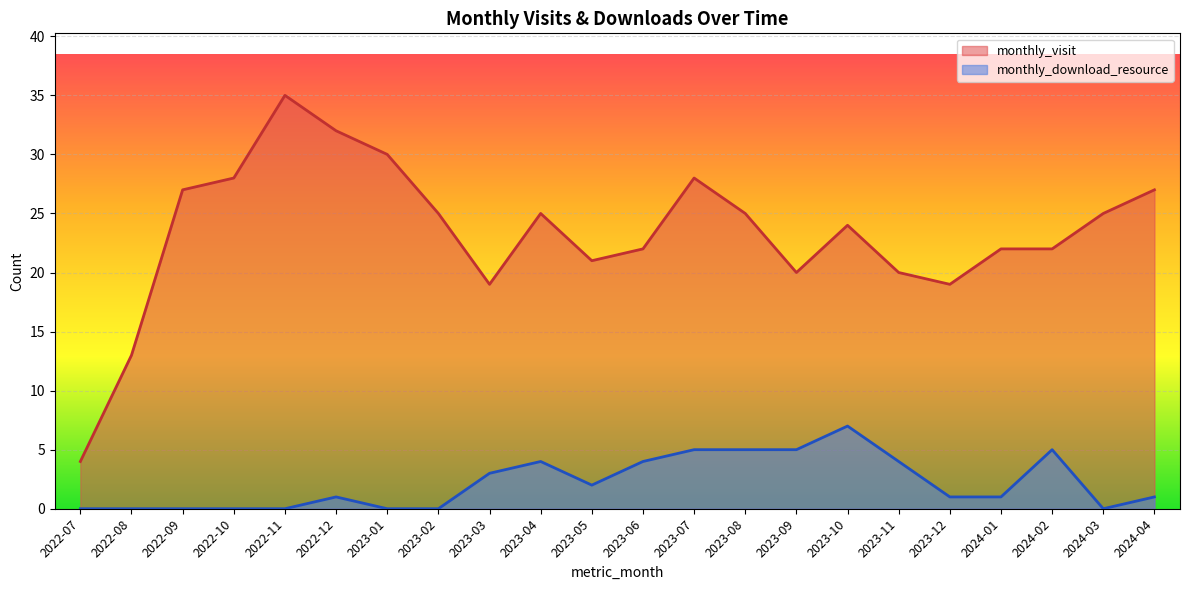

What is the difference between the second highest and minimum values in the monthly_visit series?

28